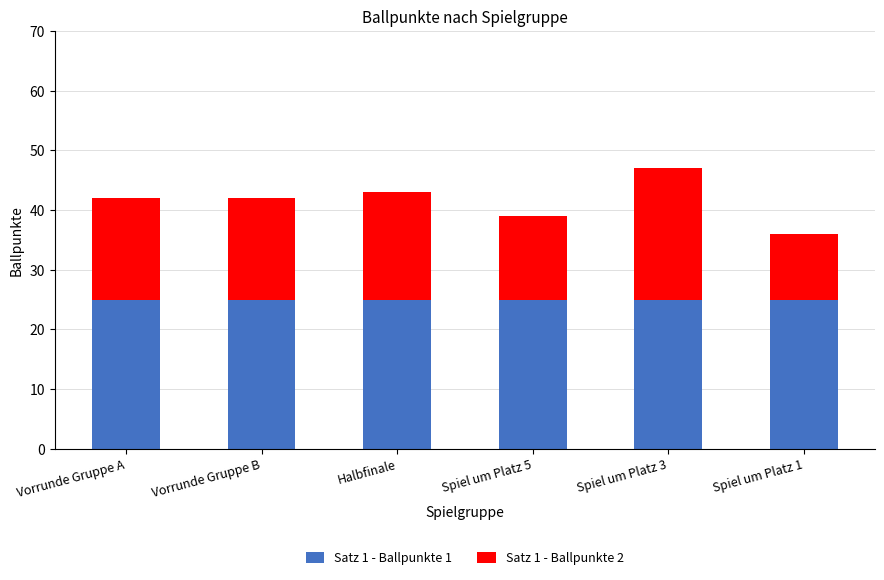

What are all the series names shown in the legend?

Satz 1 - Ballpunkte 1, Satz 1 - Ballpunkte 2